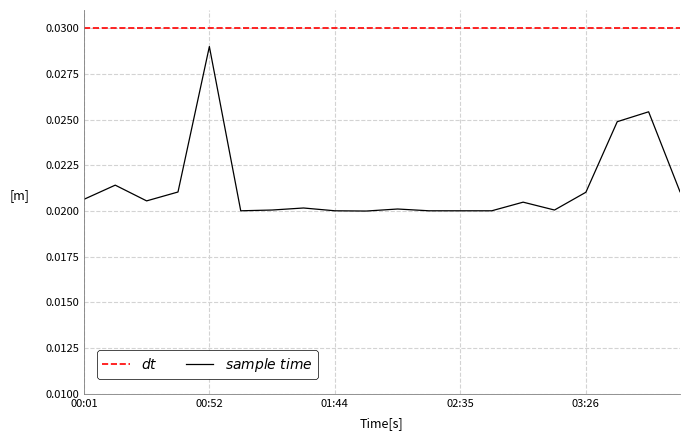

Where is $sample\ time$ nearest to the value 0?

9